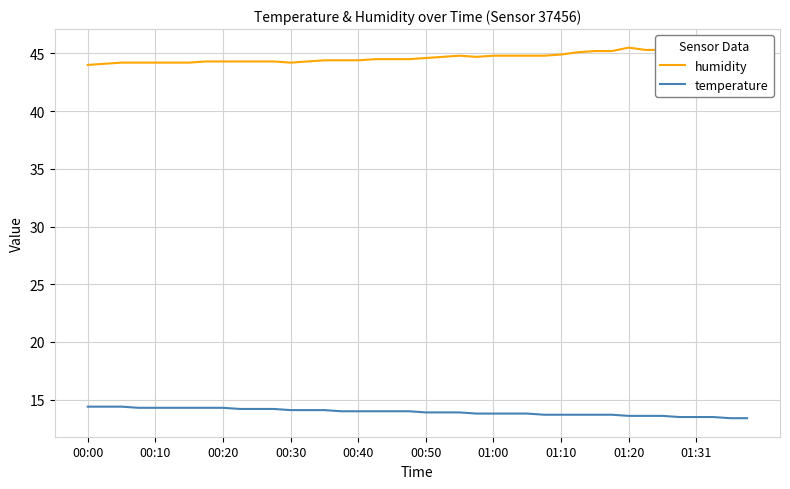

Rank the series by their maximum value, from highest to lowest.

humidity, temperature